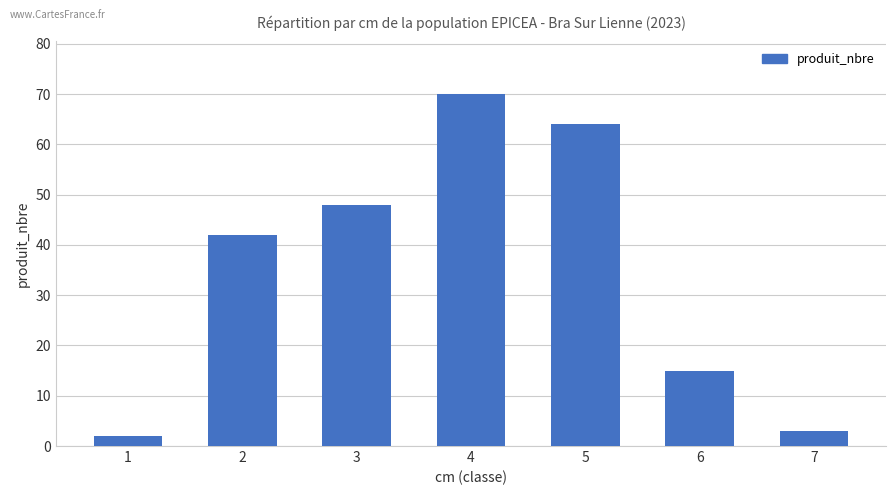

Between 1 and 7, which is larger?

7